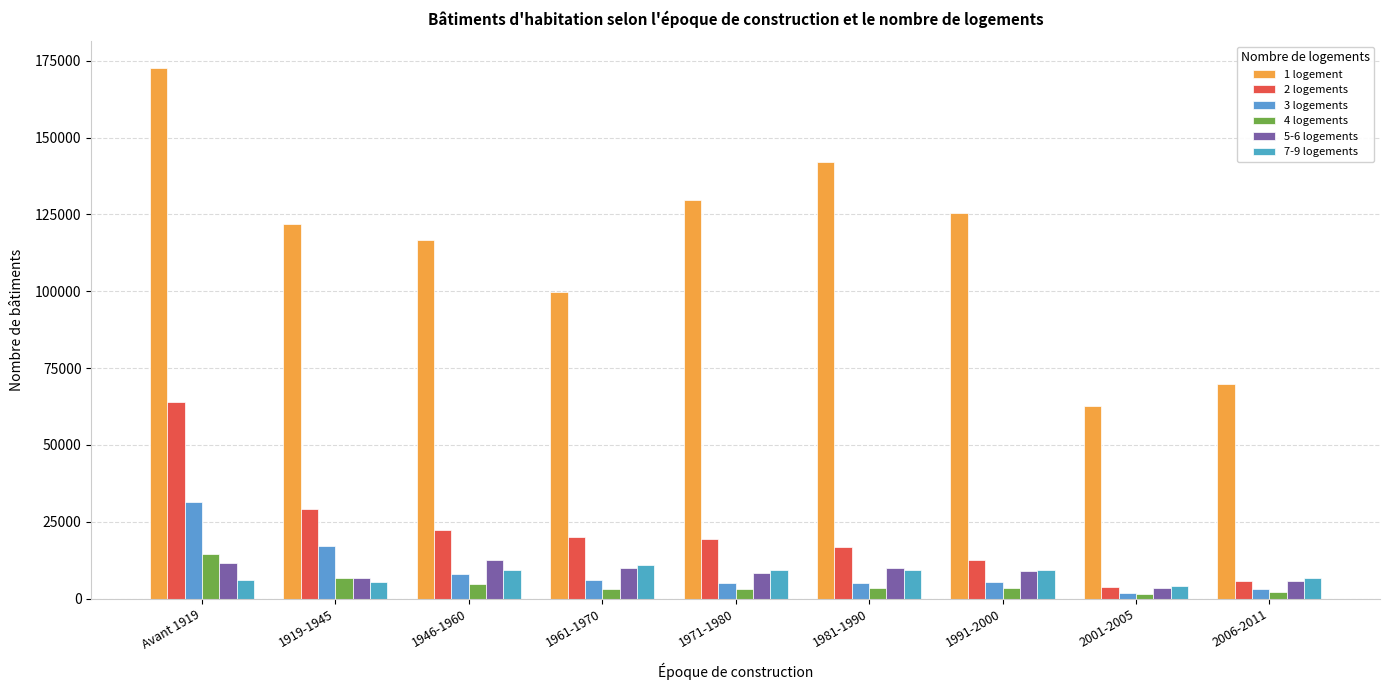

What is the sum of the 7-9 logements values at 2001-2005 and 1991-2000?

13139